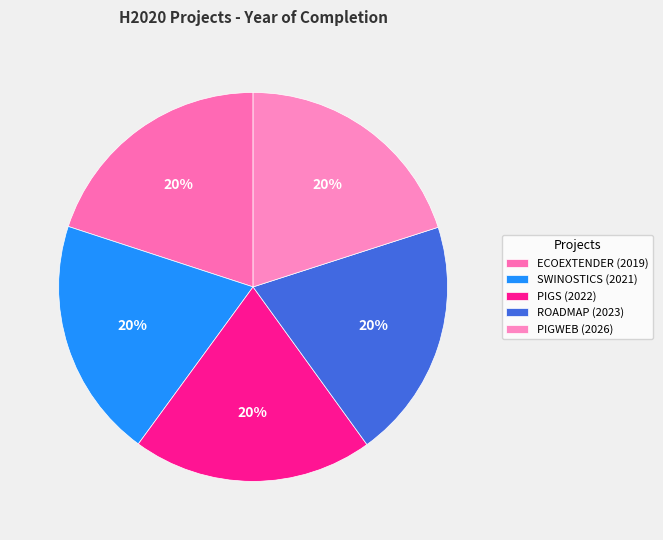

True or false: ROADMAP (2023) accounts for 20% of the total.

True